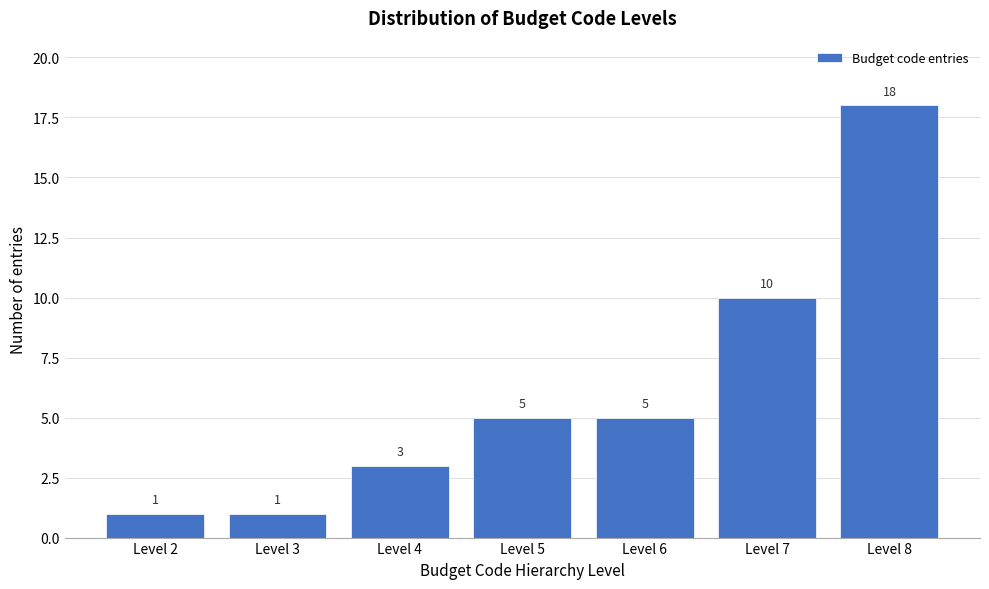

Reading left to right, list all the values displayed in this chart.

Level 2=1	Level 3=1	Level 4=3	Level 5=5	Level 6=5	Level 7=10	Level 8=18